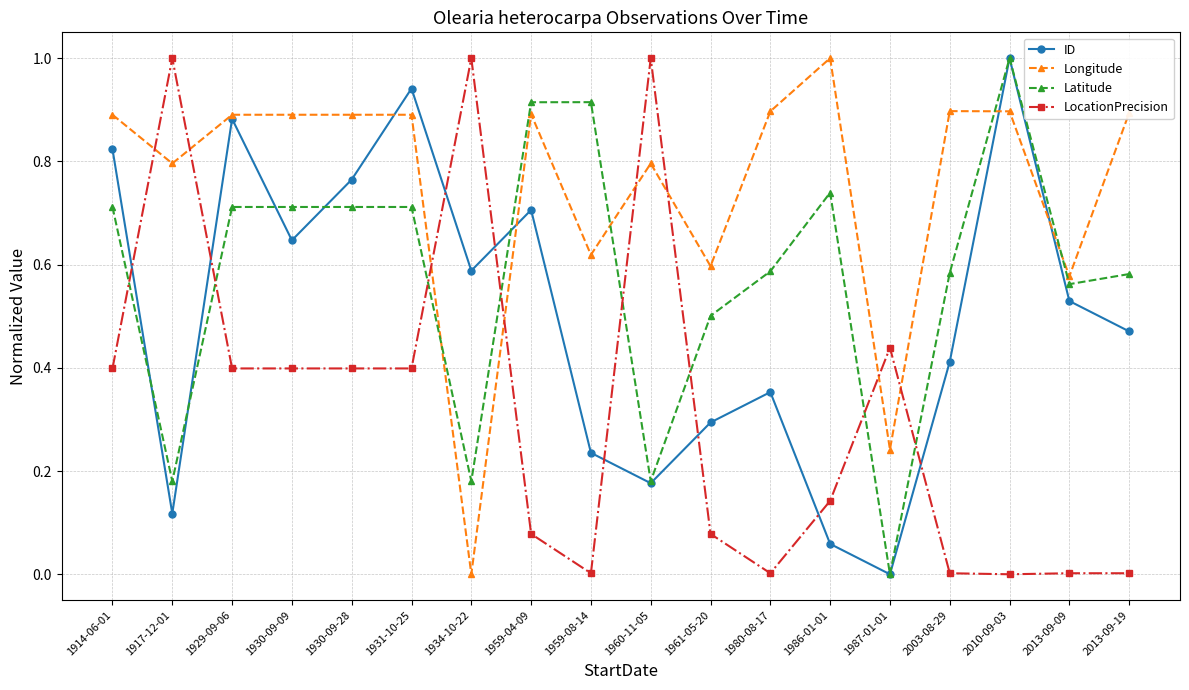

True or false: ID and LocationPrecision intersect in this chart.

True